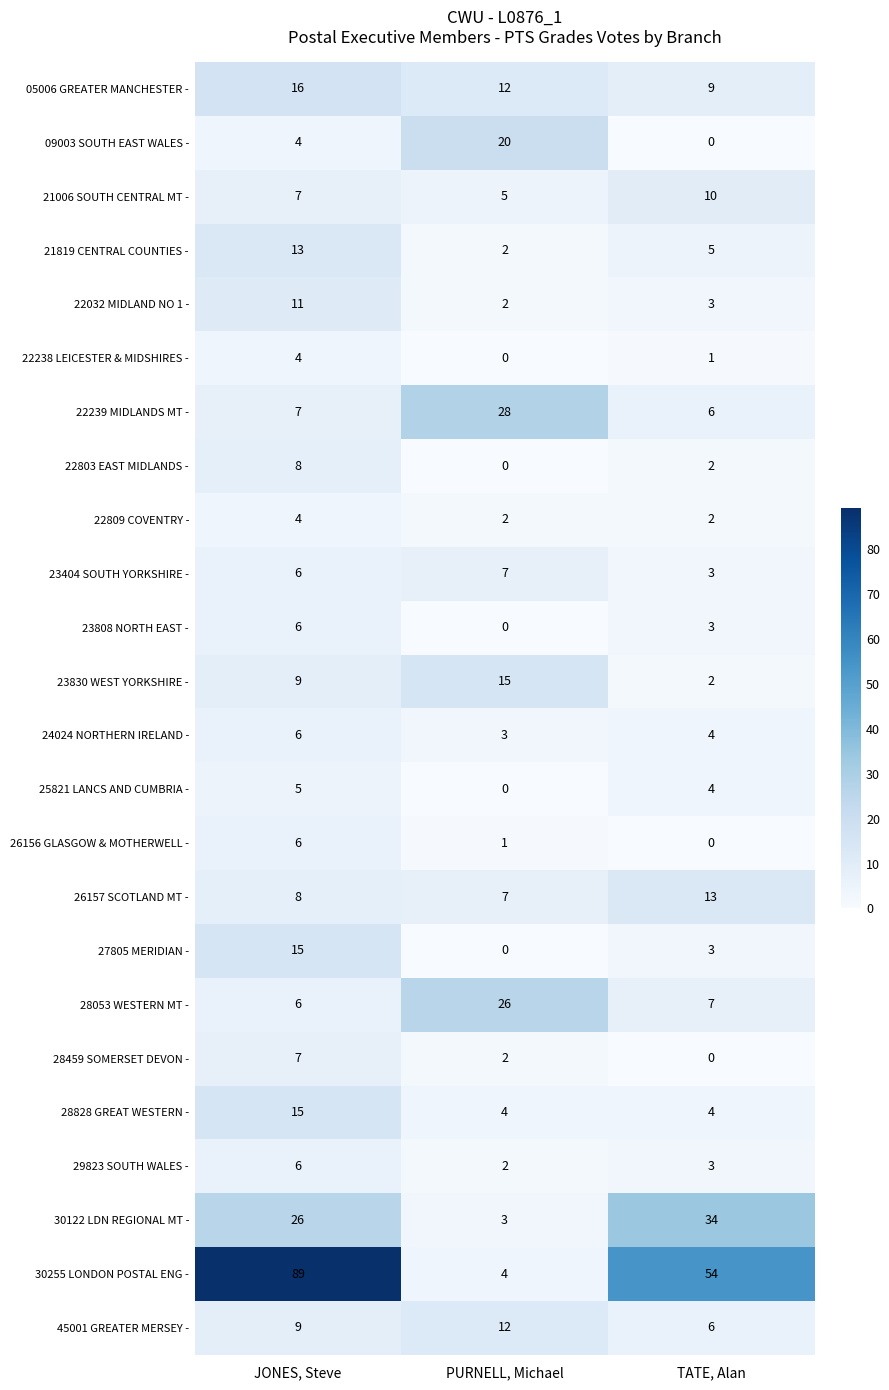

Which series has the largest range (max minus min)?

30255 LONDON POSTAL ENG -